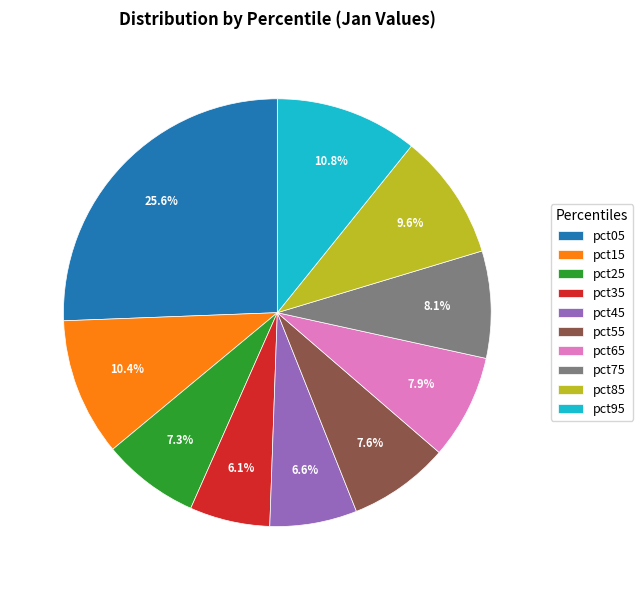

To the nearest percent, what is the combined percentage of pct85 and pct05?

35%